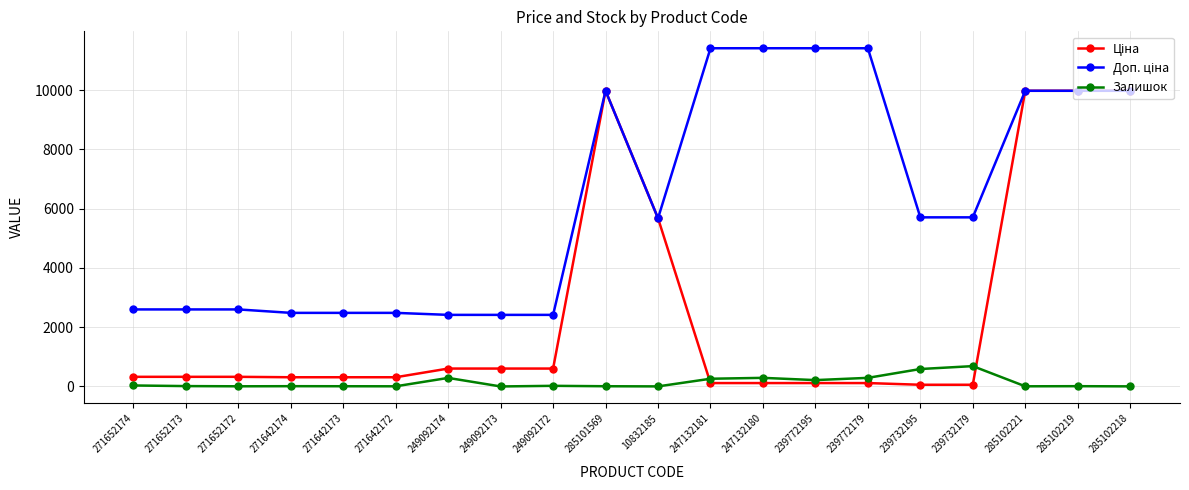

How many distinct data groups are displayed?

3